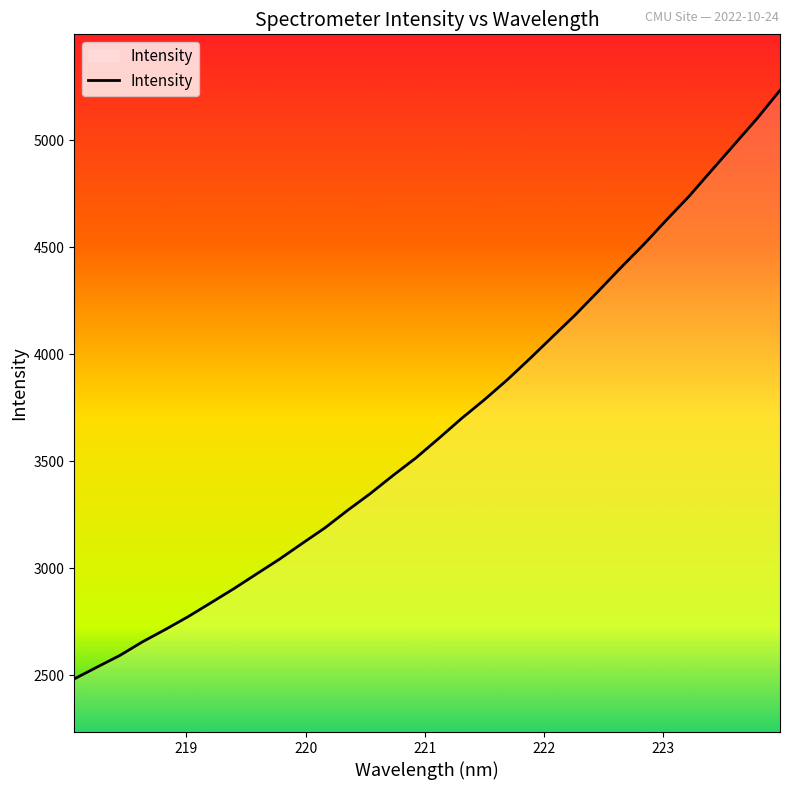

What is the smallest value displayed?

2483.1